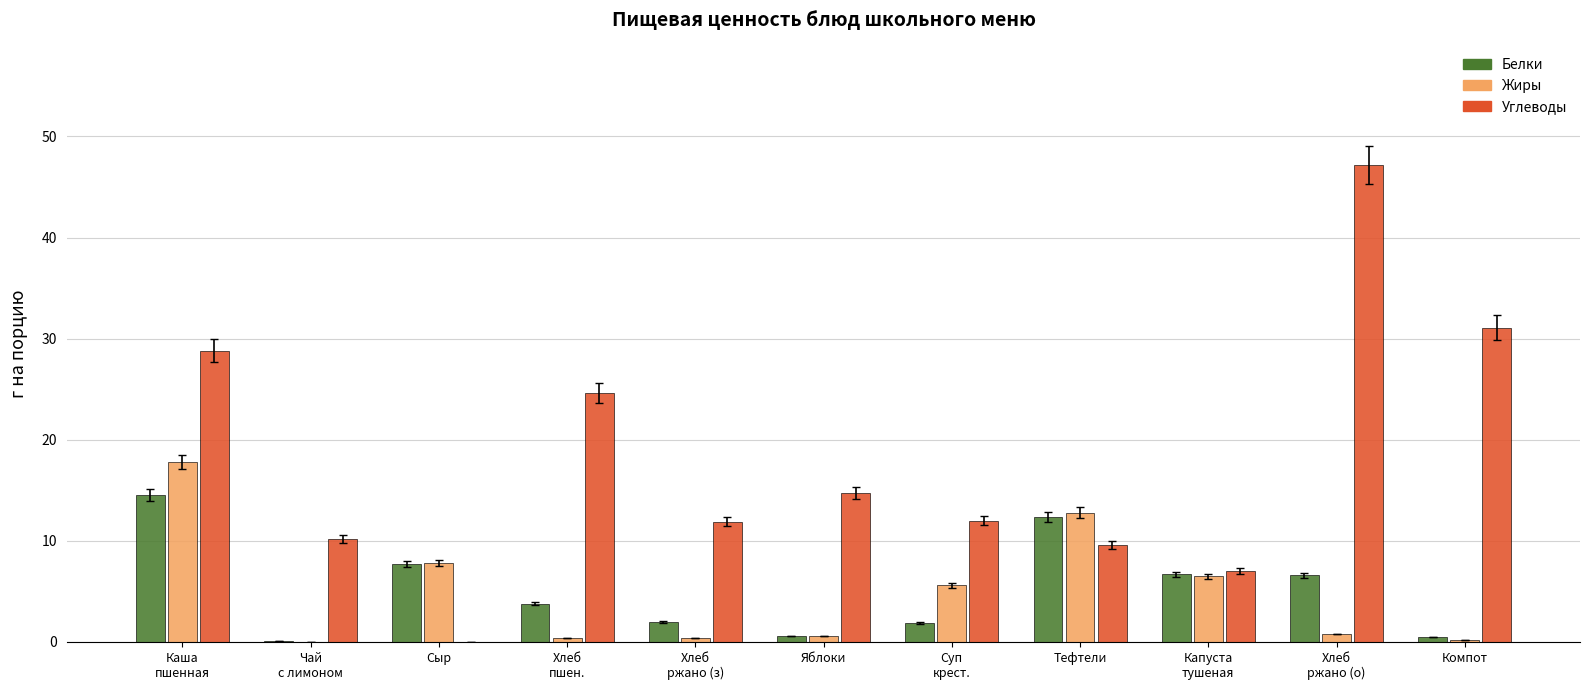

What is the difference between the Жиры values at Тефтели and Хлеб
ржано (з)?

12.4